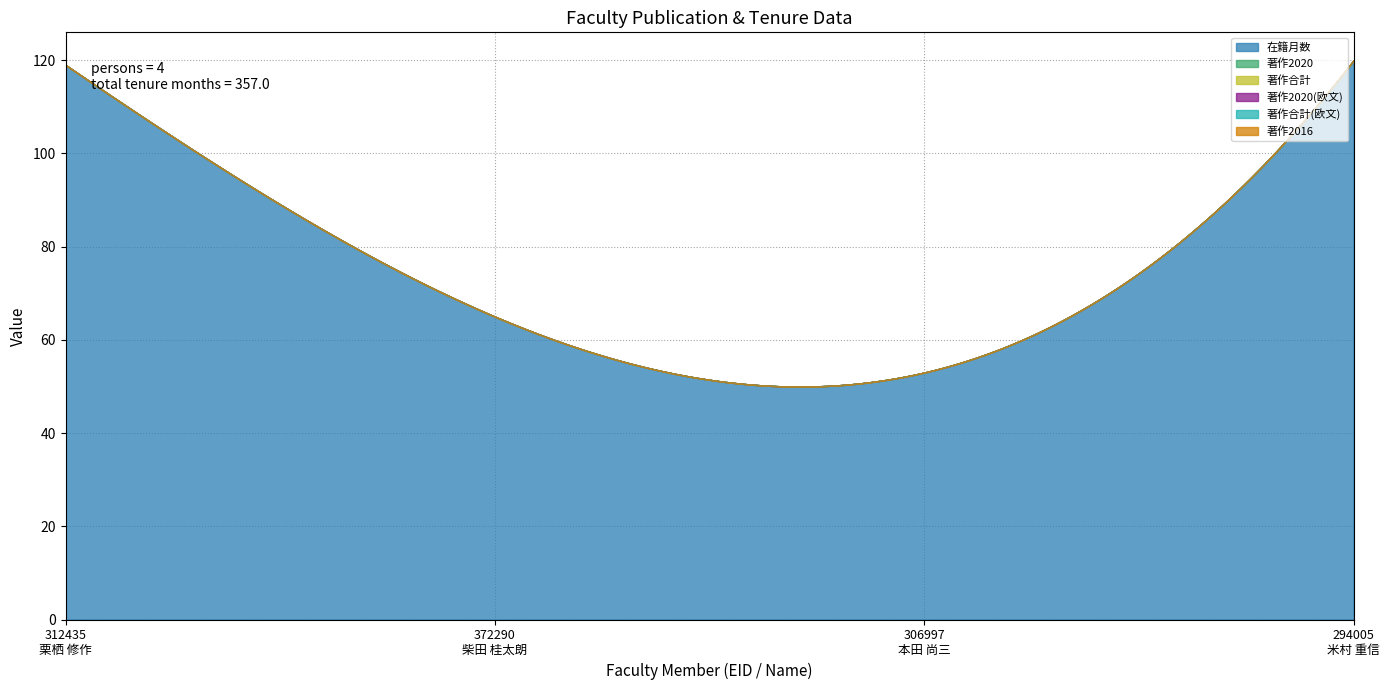

What is the difference between the second highest and second lowest values in the 在籍月数 series?

69.0